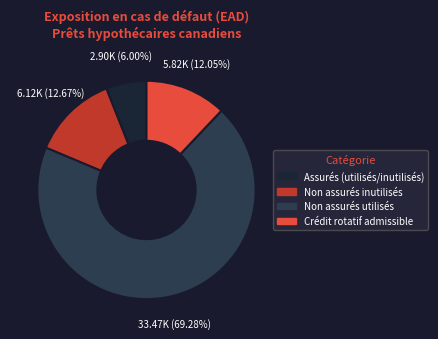

How many segments does this pie chart have?

4